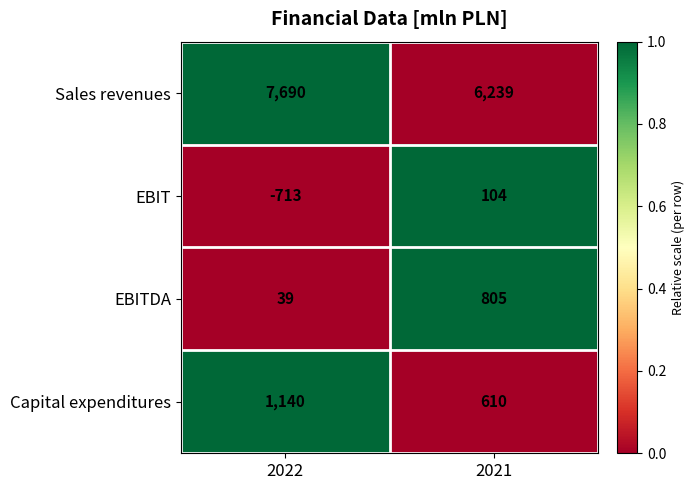

List the series in order of their peak value, highest first.

Sales revenues, Capital expenditures, EBITDA, EBIT